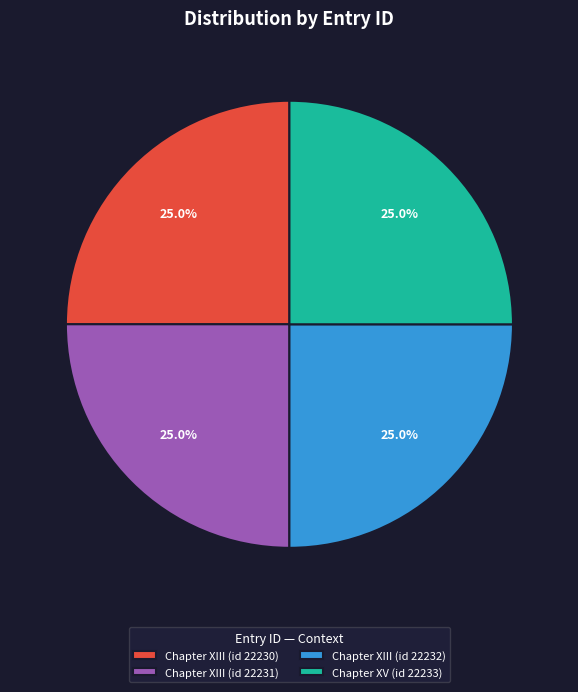

Is Chapter XIII (id 22230) the majority of the pie?

No